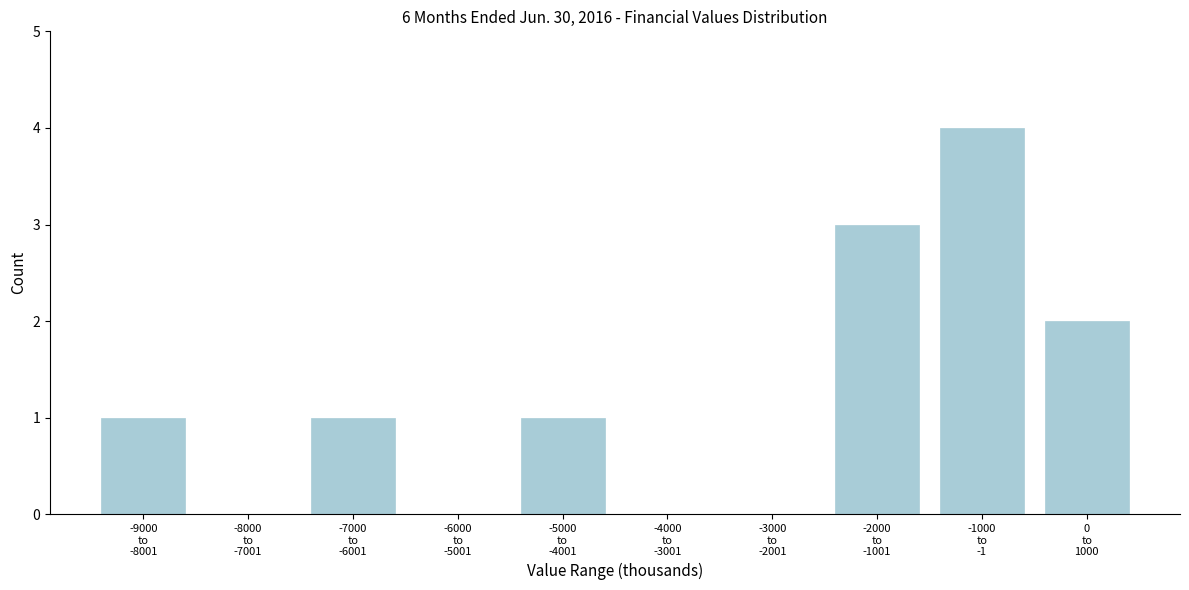

What is the sum of all values?

12